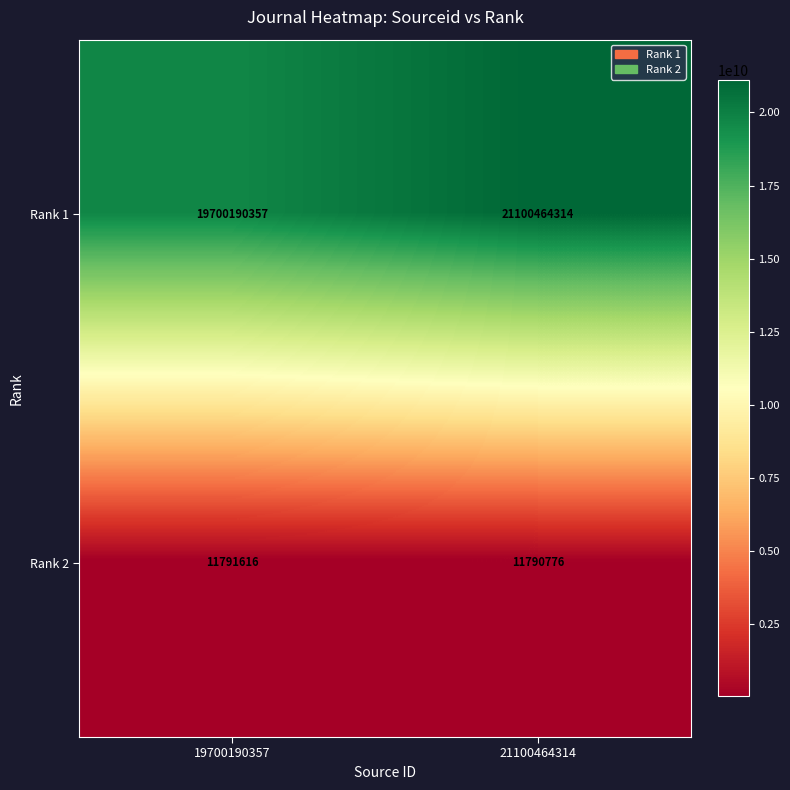

What is the sum of all Rank 2 values?

23582392